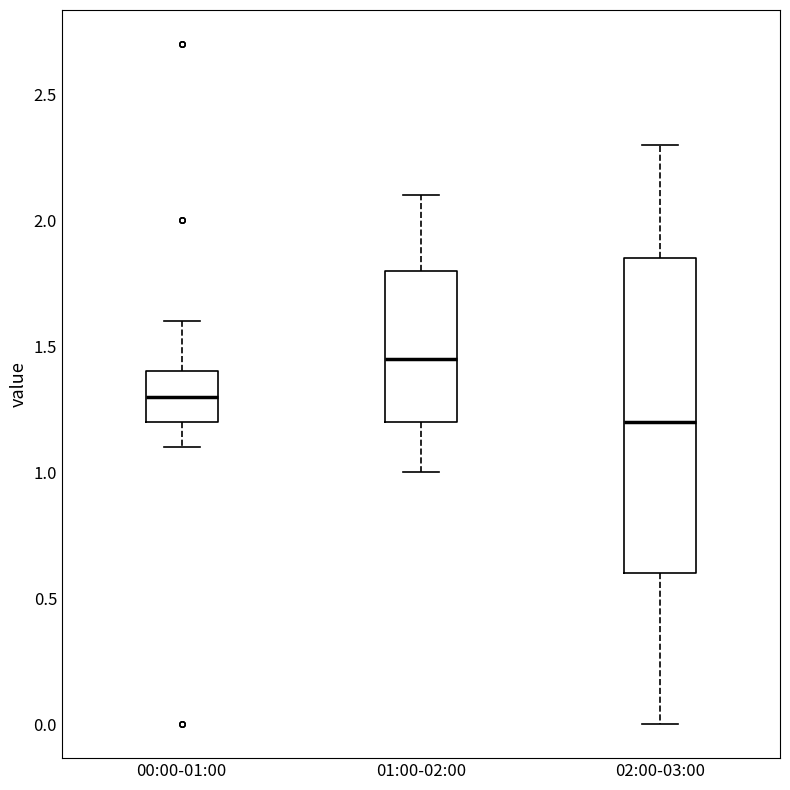

Which box is the tallest, from its lower edge to its upper edge?

02:00-03:00